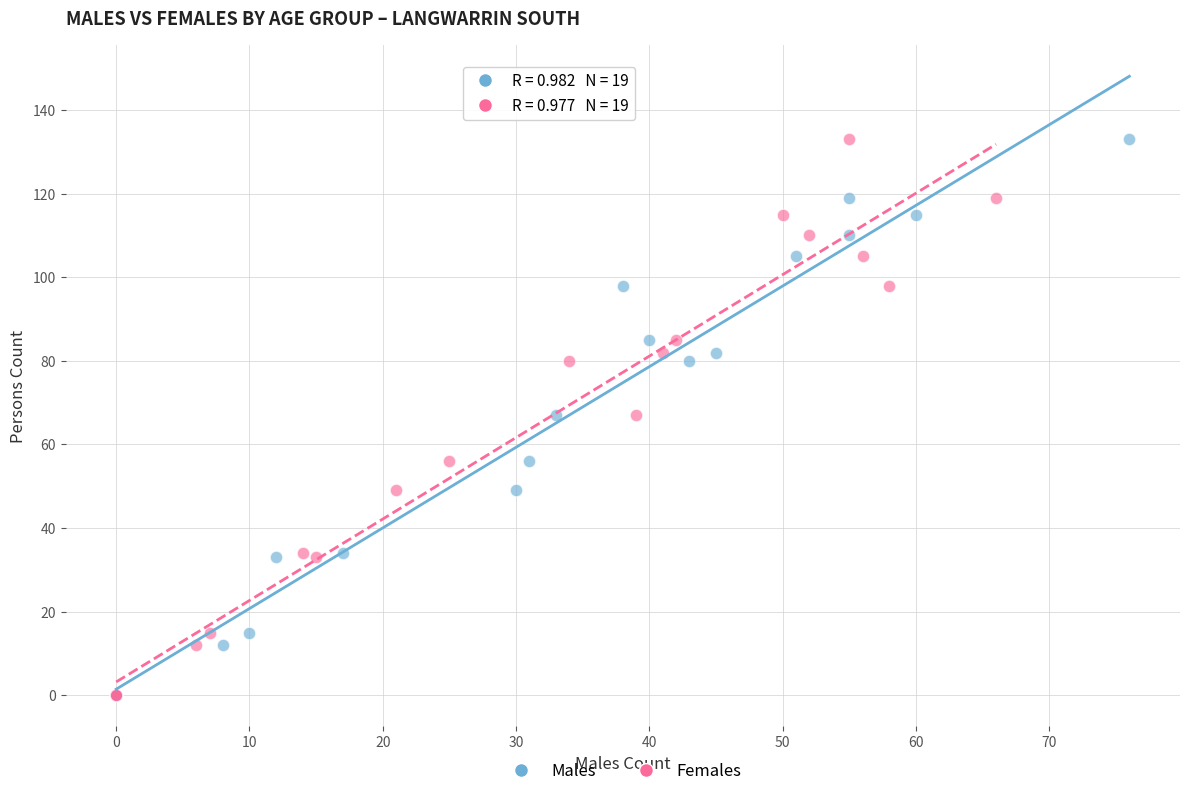

What are all the series names shown in the legend?

Males, Females